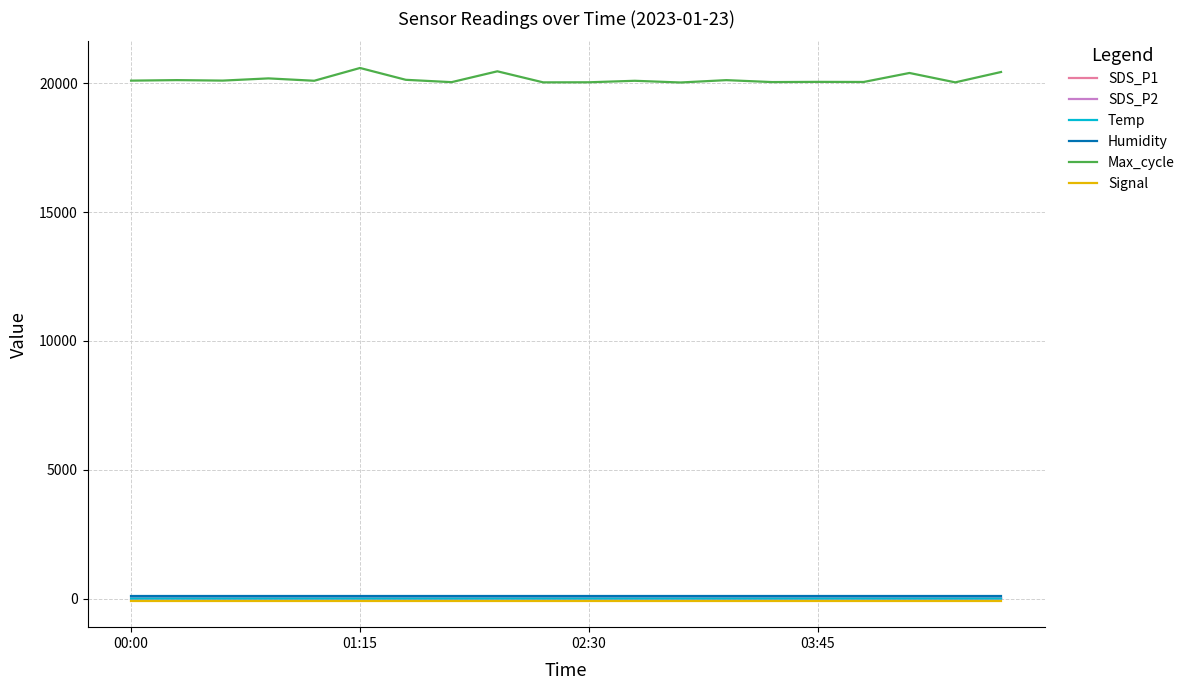

Which series has the largest range (max minus min)?

Max_cycle